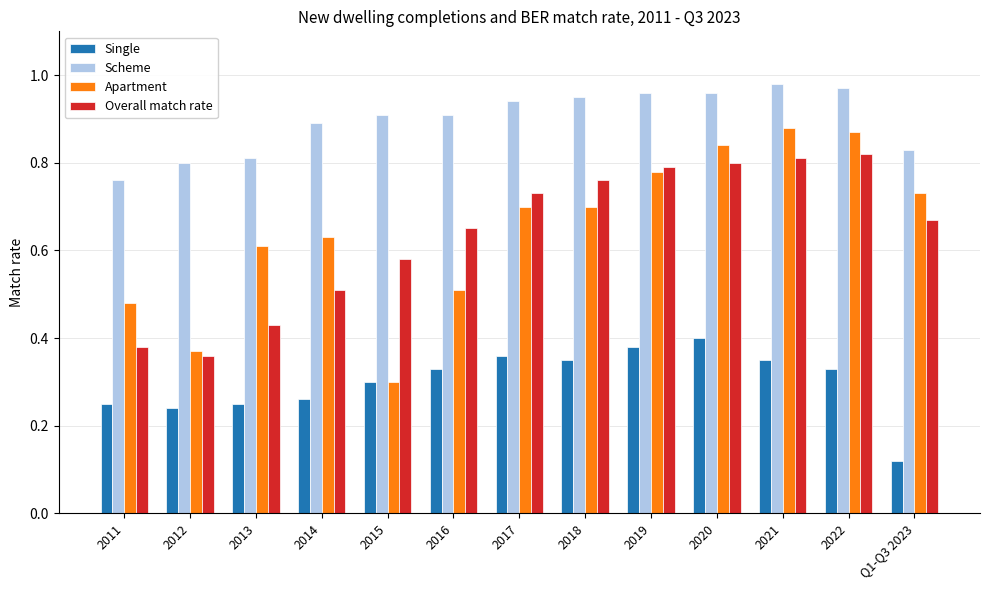

What are all the series names shown in the legend?

Single, Scheme, Apartment, Overall match rate